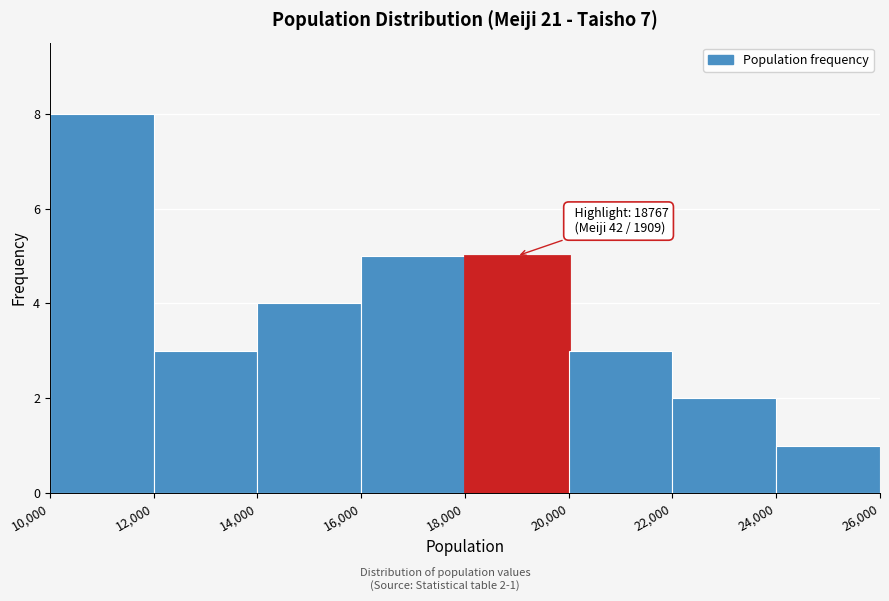

Which range on the x-axis has the tallest bar?

10,000 to 12,000